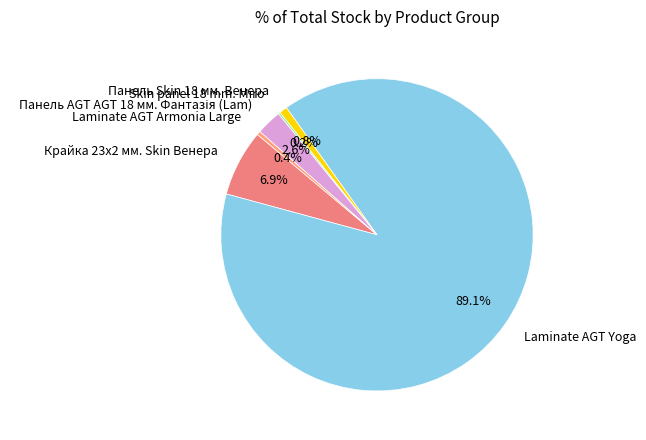

Approximately how many times larger is the value at Laminate AGT Armonia Large compared to Панель Skin 18 мм. Венера?

0.5